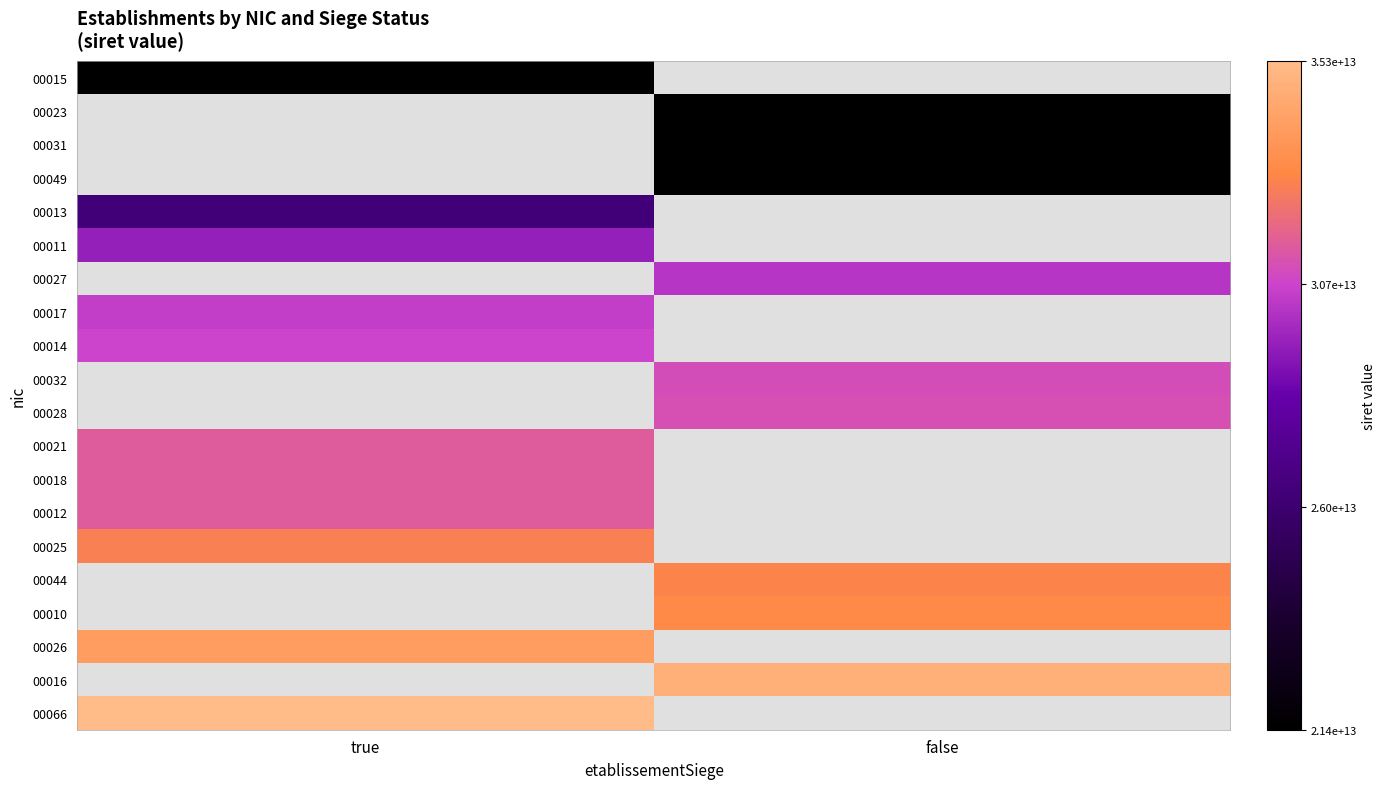

Where is 00012 nearest to the value 31470271300012?

true